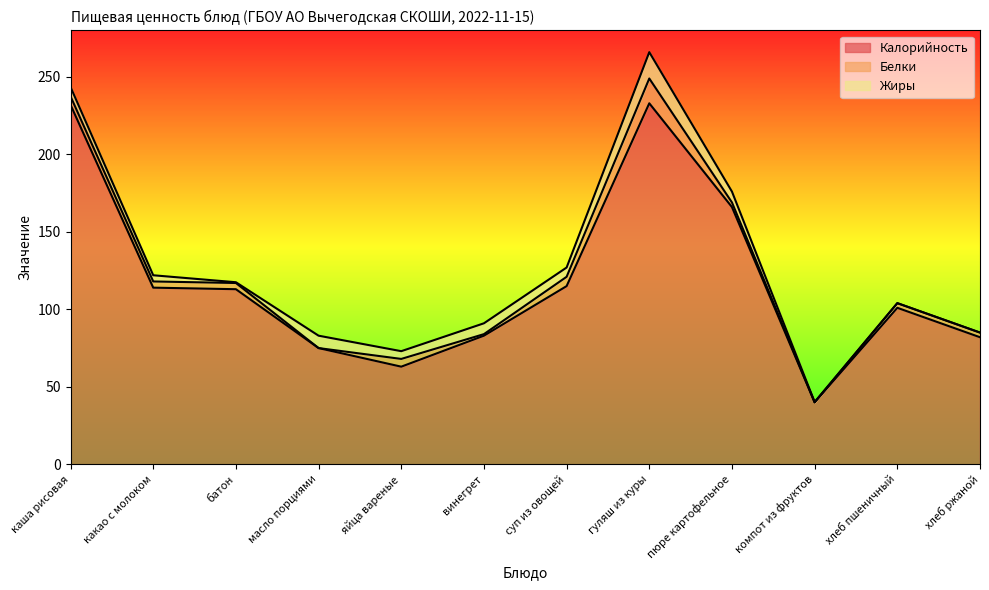

How many series are shown in this chart?

3